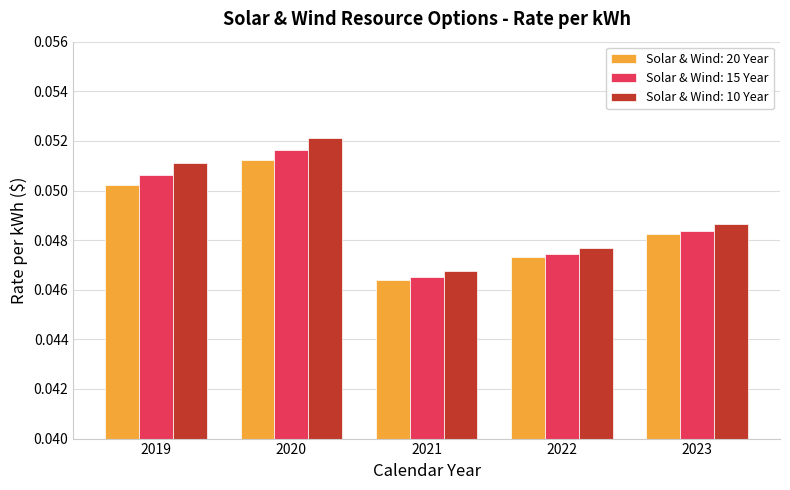

Rank the series by their average value, from highest to lowest.

Solar & Wind: 10 Year, Solar & Wind: 15 Year, Solar & Wind: 20 Year